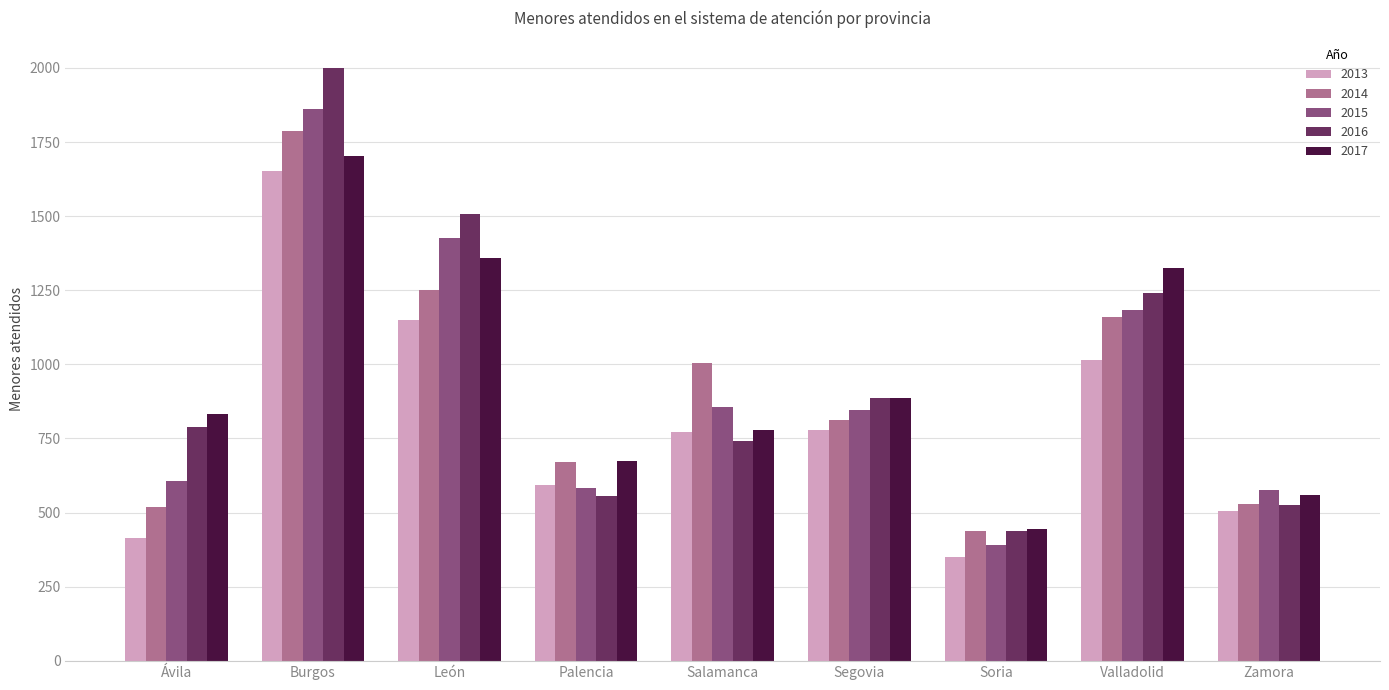

The 2014 series shows 757 at Ávila. True or false?

False